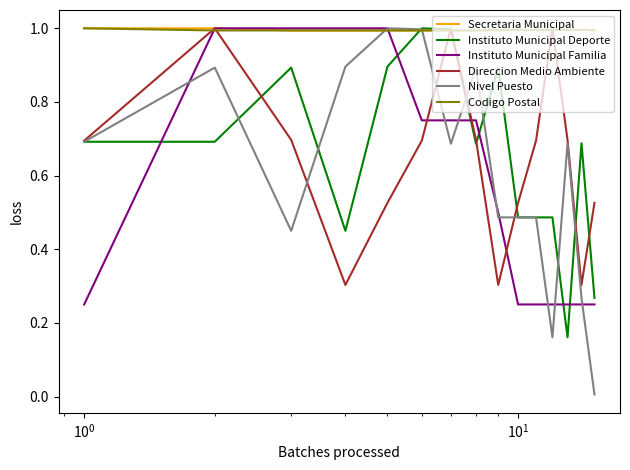

Which series has the largest range (max minus min)?

Nivel Puesto